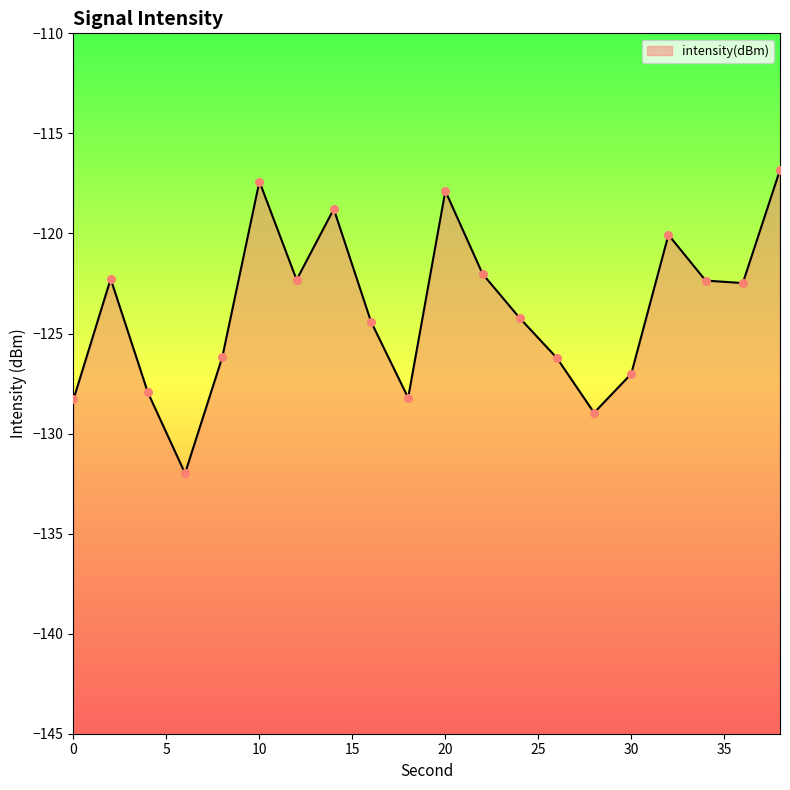

What is the change in value from 16 to 34?

+2.0